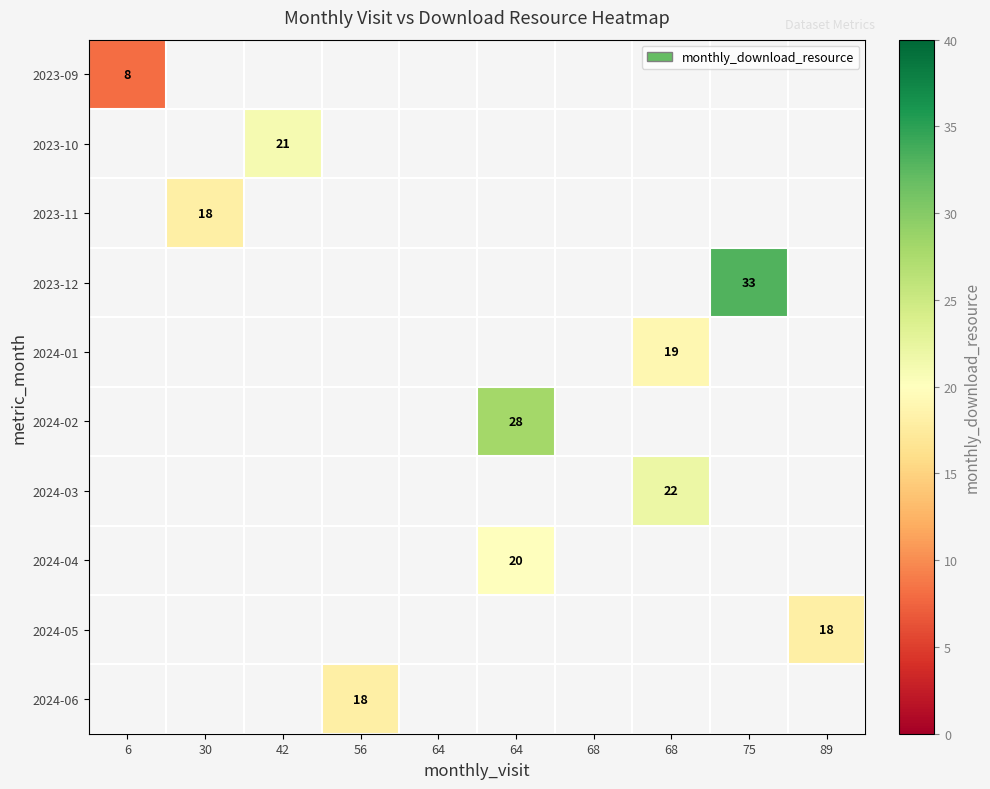

Which has a higher value, 30 or 68?

68